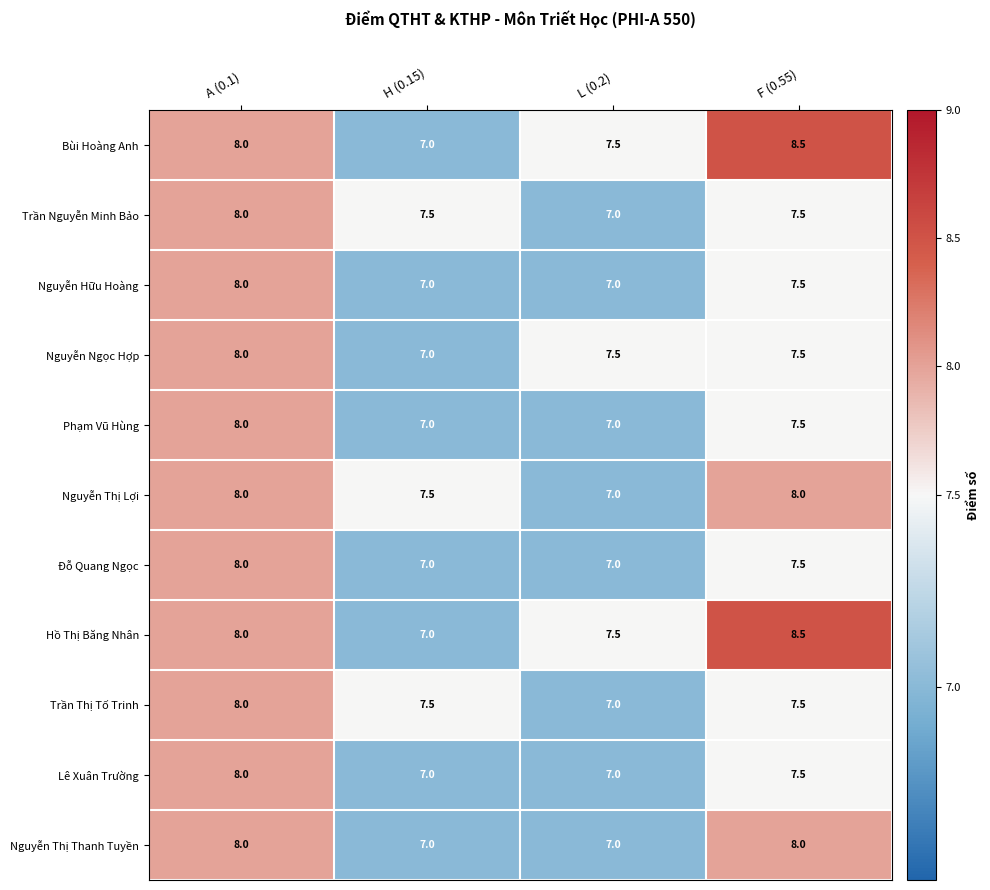

Is it true that Trần Thị Tố Trinh equals 7.5 at H (0.15)?

True